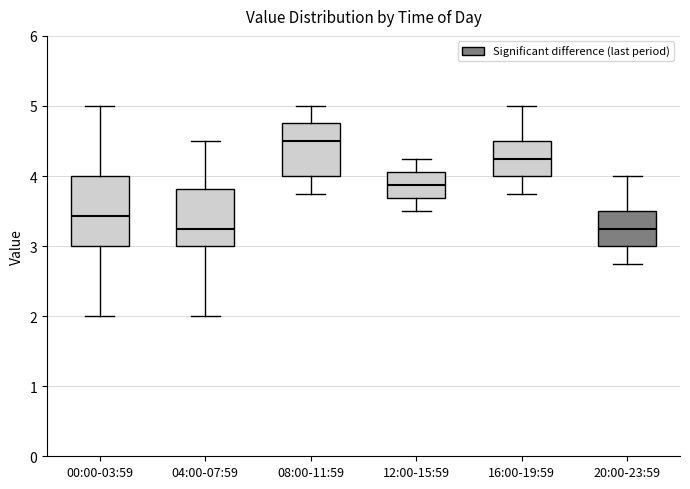

Which box's median line is the highest?

08:00-11:59